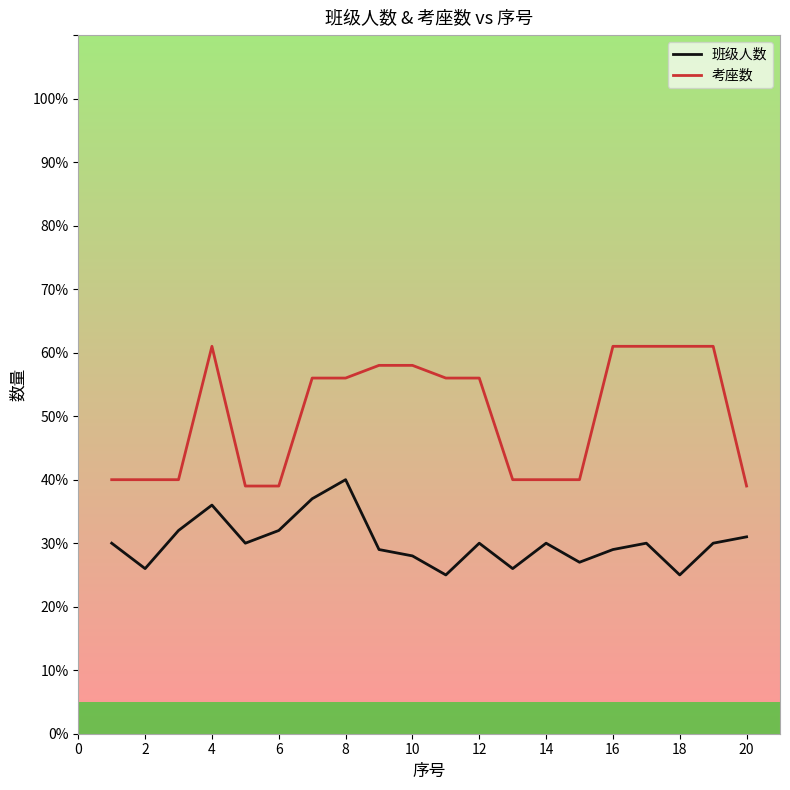

Which series has the largest range (max minus min)?

考座数